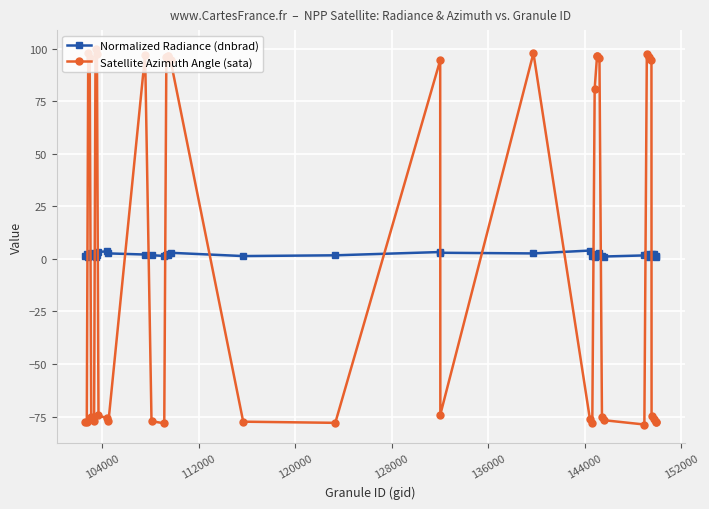

What are all the series names shown in the legend?

Normalized Radiance (dnbrad), Satellite Azimuth Angle (sata)